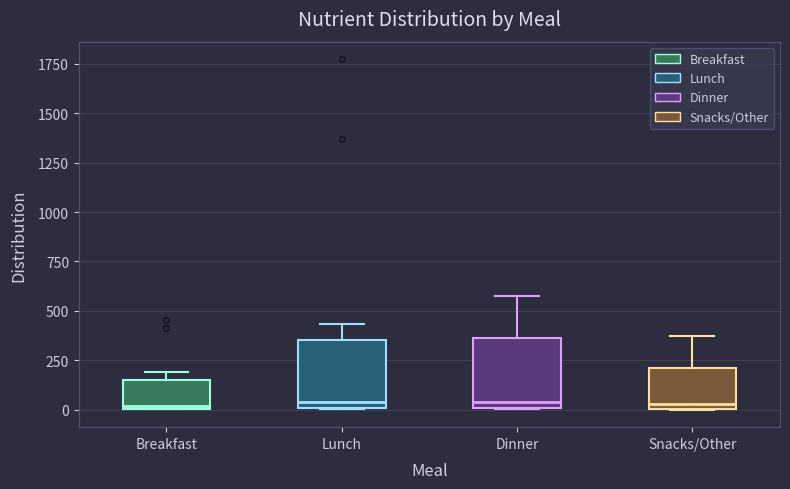

Reading left to right, read every box against the y-axis: the position of its median line, the range the box covers, and the ends of its whiskers. The values are not printed on the chart, so give them approximately, as read against the axis.

Breakfast: median 0, box 0 to 150, whiskers 0 to 200
Lunch: median 50, box 0 to 350, whiskers 0 to 450
Dinner: median 50, box 0 to 350, whiskers 0 to 600
Snacks/Other: median 50, box 0 to 200, whiskers 0 to 400